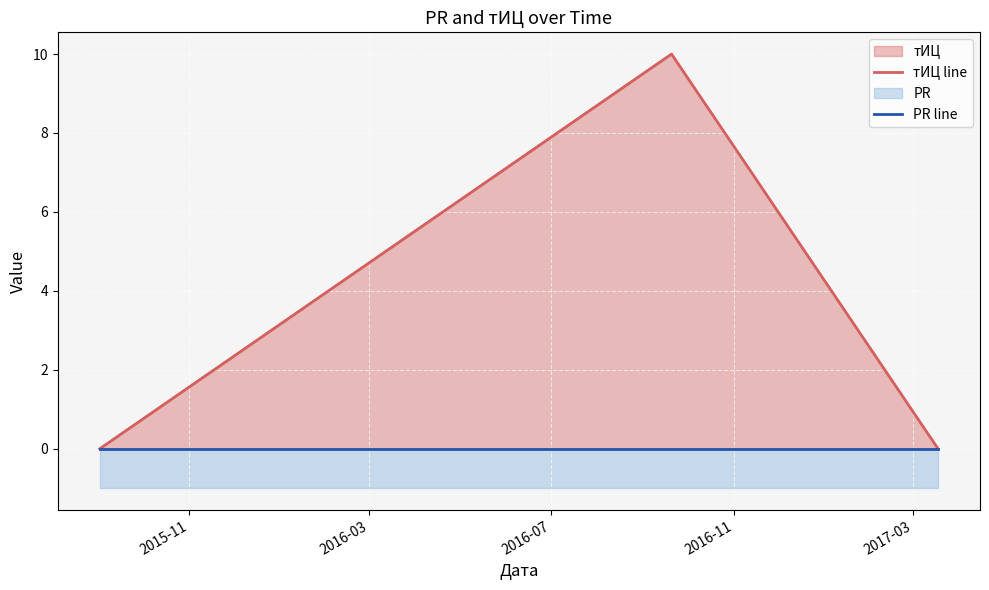

How many categories are shown in the chart?

3